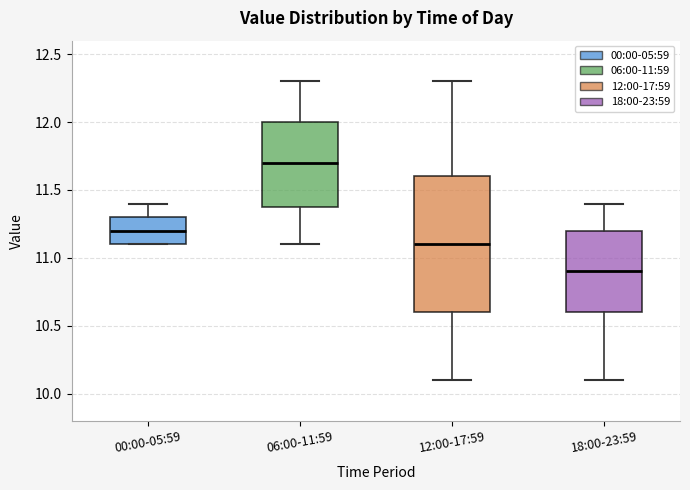

Where does the lower whisker of the box for 06:00-11:59 end on the y-axis? The values are not printed on the chart, so give them approximately, as read against the axis.

11.1